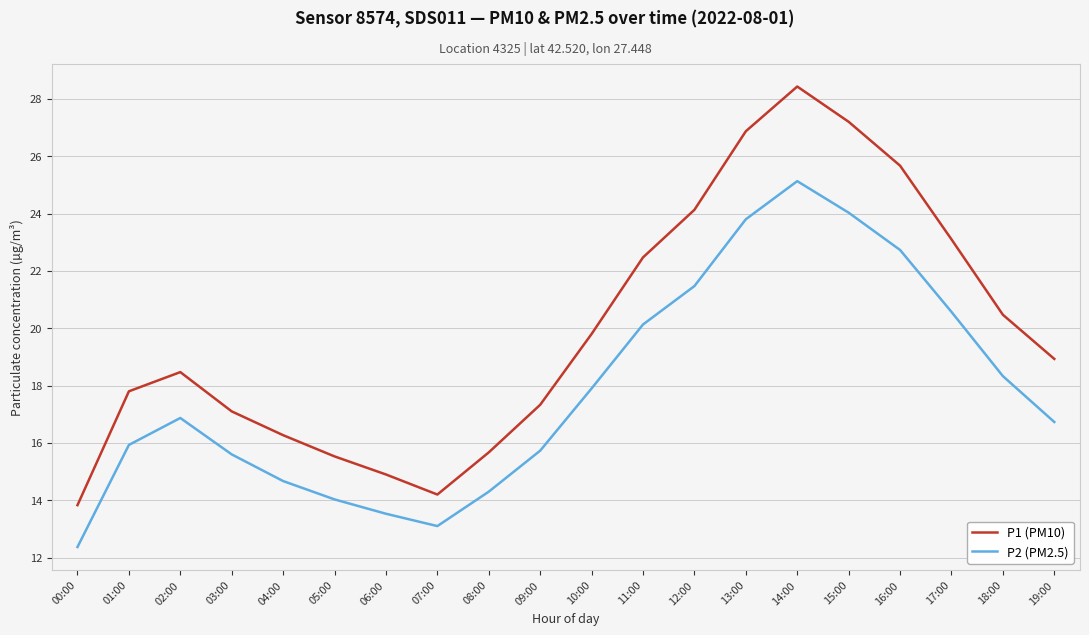

Read the P1 (PM10) value at 03:00.

17.1